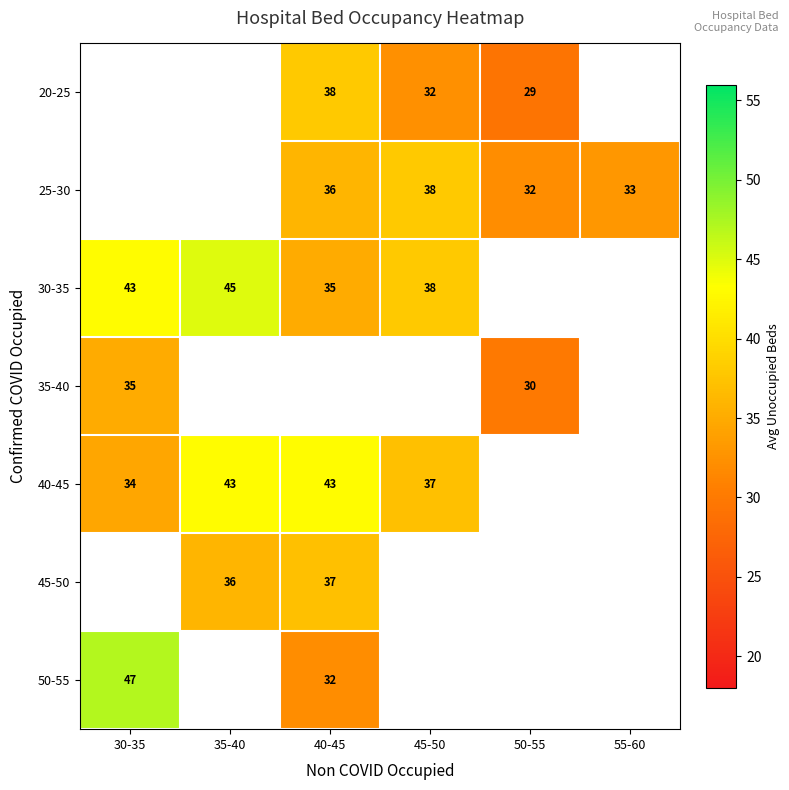

Which label corresponds to the smallest value in the chart?

50-55